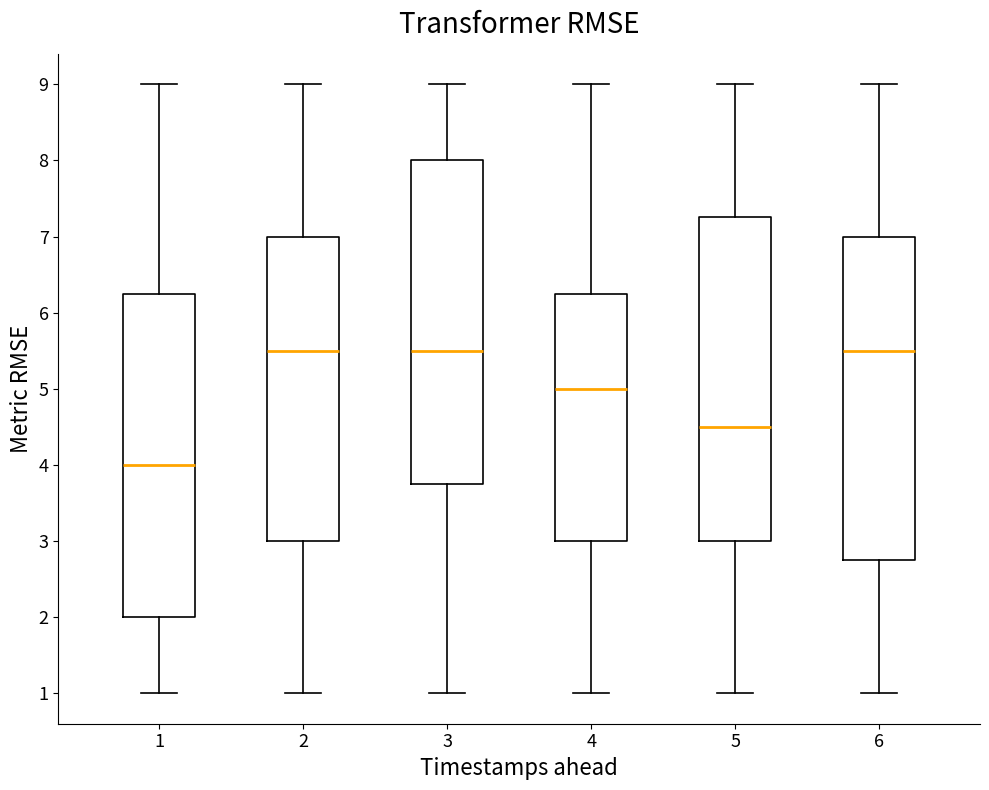

Where is the upper edge of the box at x = 3 on the y-axis? The values are not printed on the chart, so give them approximately, as read against the axis.

8.0